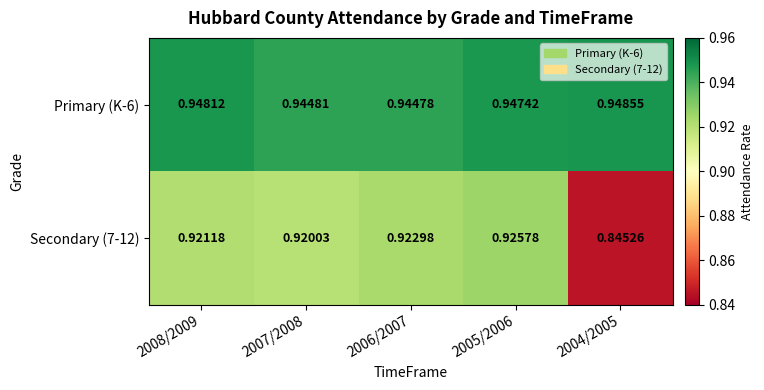

Is the value of Secondary (7-12) at 2006/2007 greater than the value of Primary (K-6) at 2005/2006?

No